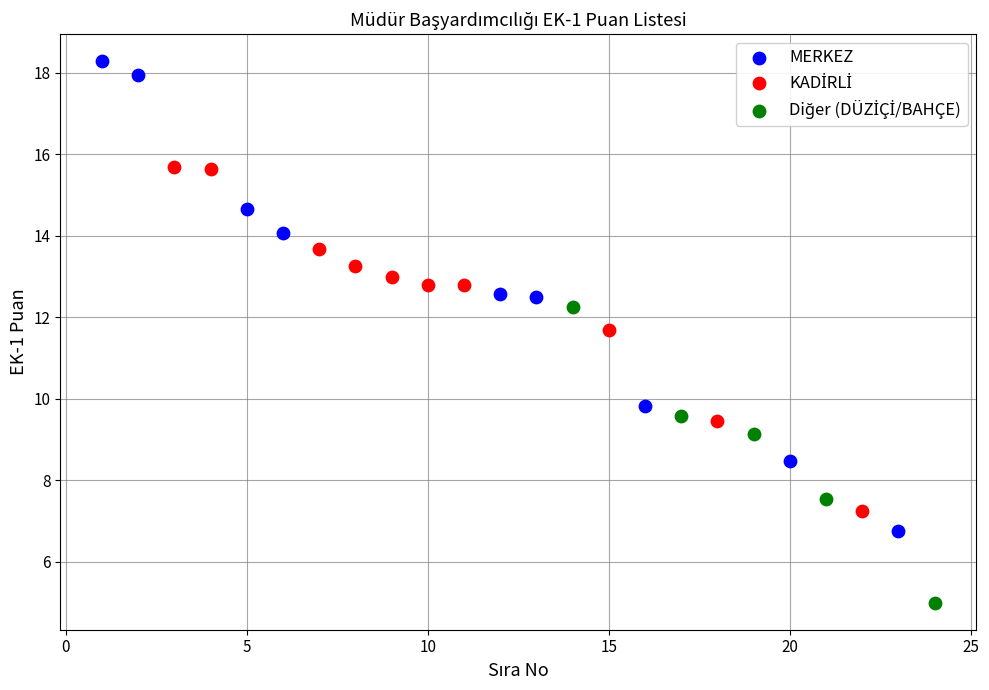

Which series reaches the maximum Y coordinate?

MERKEZ